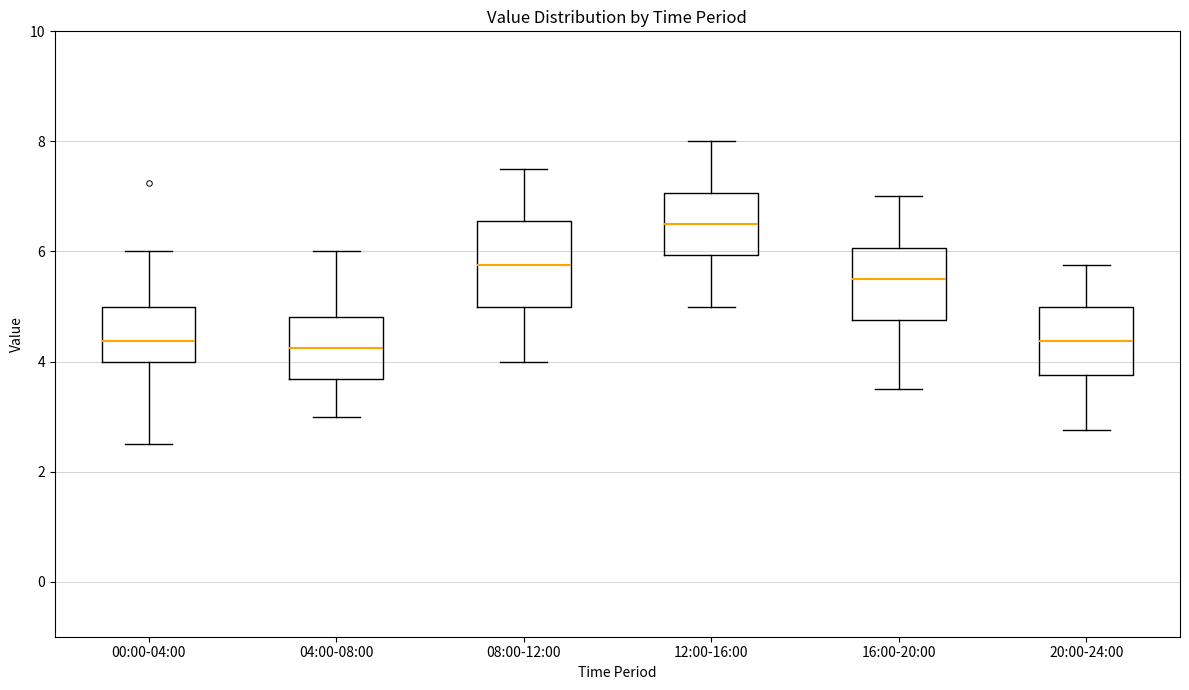

Reading left to right, transcribe this box plot: for each box, give where its median line is, the range the box spans, and where its two whiskers end, as read against the y-axis. The values are not printed on the chart, so give them approximately, as read against the axis.

00:00-04:00: median 4.4, box 4.0 to 5.0, whiskers 2.6 to 6.0
04:00-08:00: median 4.2, box 3.6 to 4.8, whiskers 3.0 to 6.0
08:00-12:00: median 5.8, box 5.0 to 6.6, whiskers 4.0 to 7.6
12:00-16:00: median 6.6, box 6.0 to 7.0, whiskers 5.0 to 8.0
16:00-20:00: median 5.6, box 4.8 to 6.0, whiskers 3.6 to 7.0
20:00-24:00: median 4.4, box 3.8 to 5.0, whiskers 2.8 to 5.8